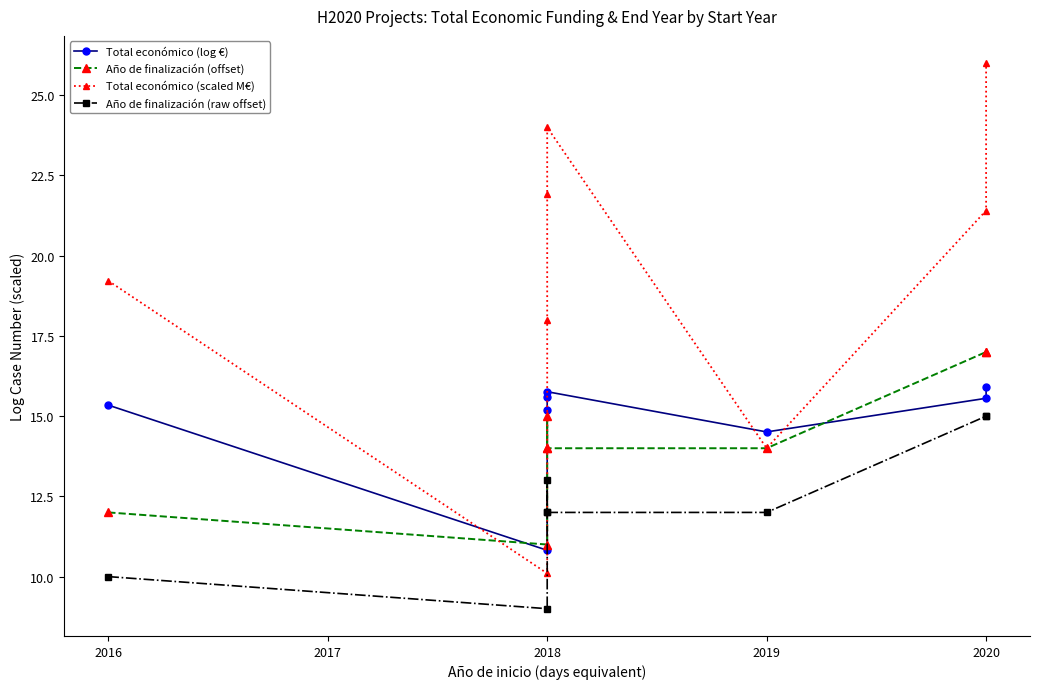

How many series are shown in this chart?

4